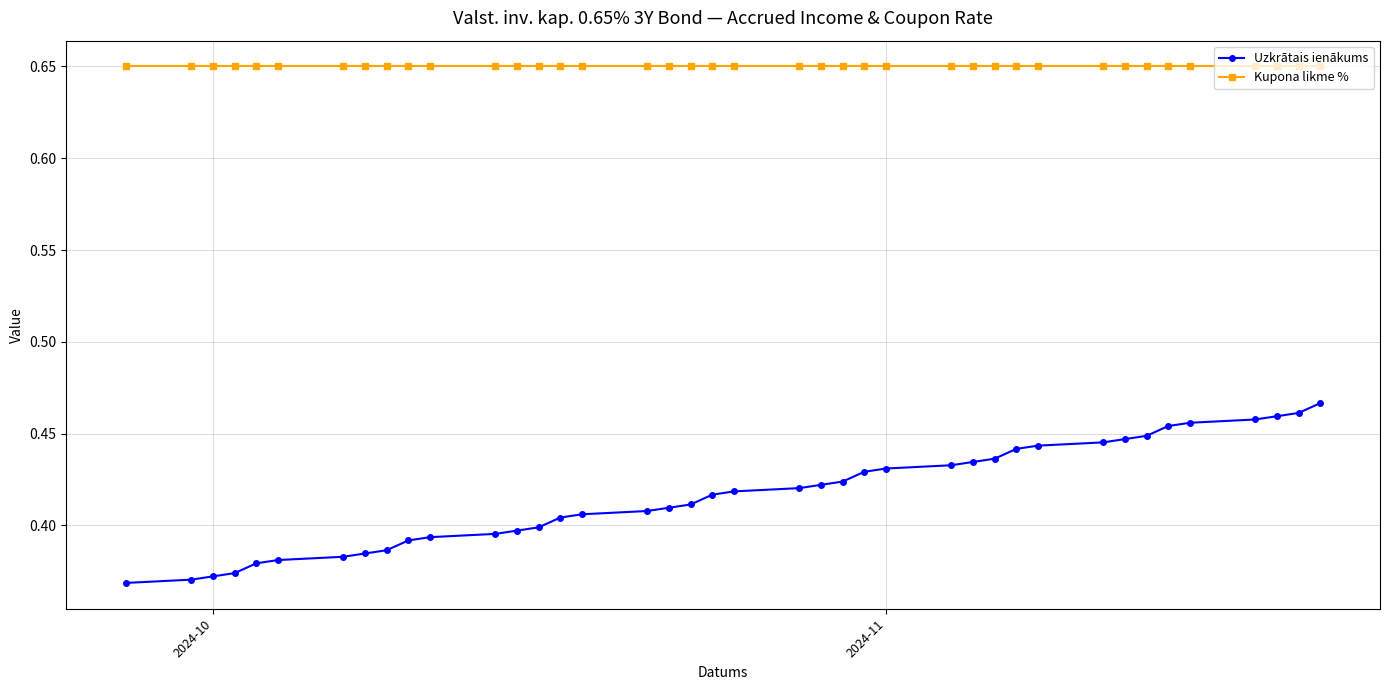

What is the sum of all Uzkrātais ienākums values?

16.7